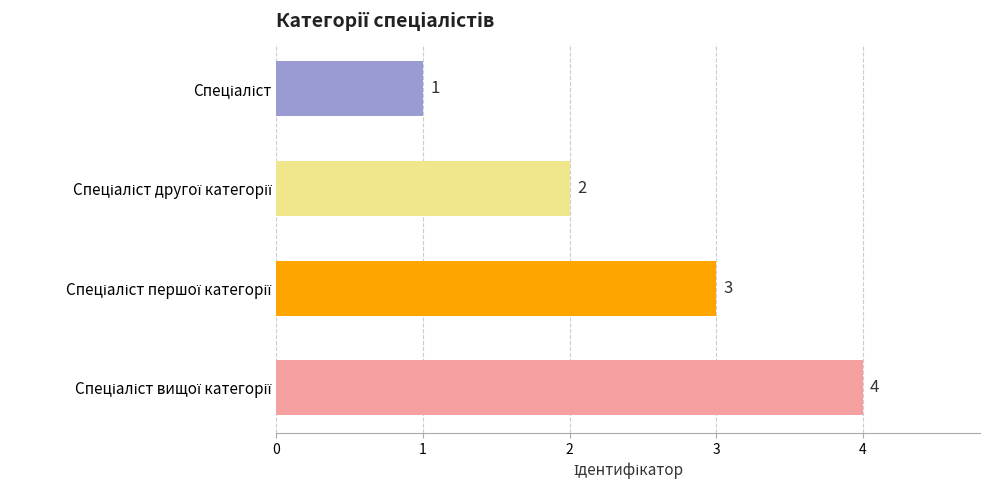

Are the bars horizontal?

Yes